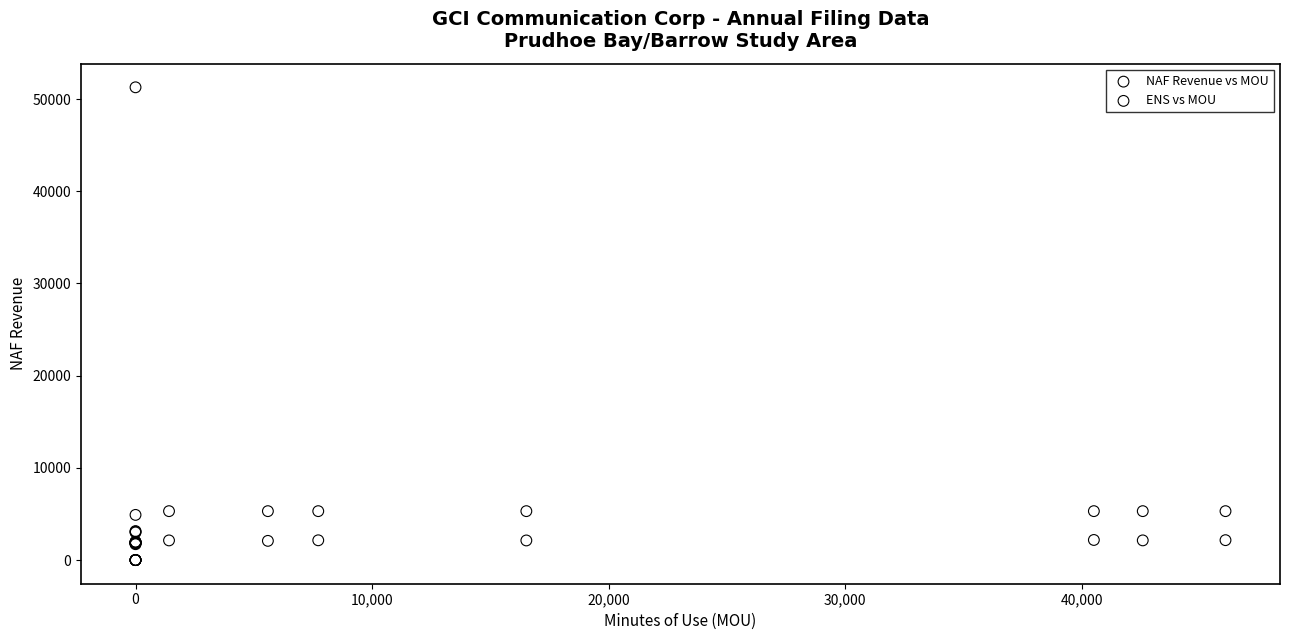

Which series reaches the maximum Y coordinate?

ENS vs MOU